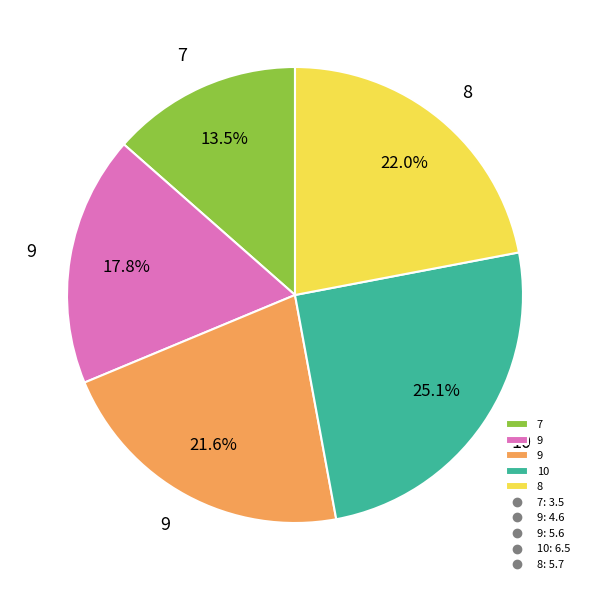

Count the number of slices in the pie.

5